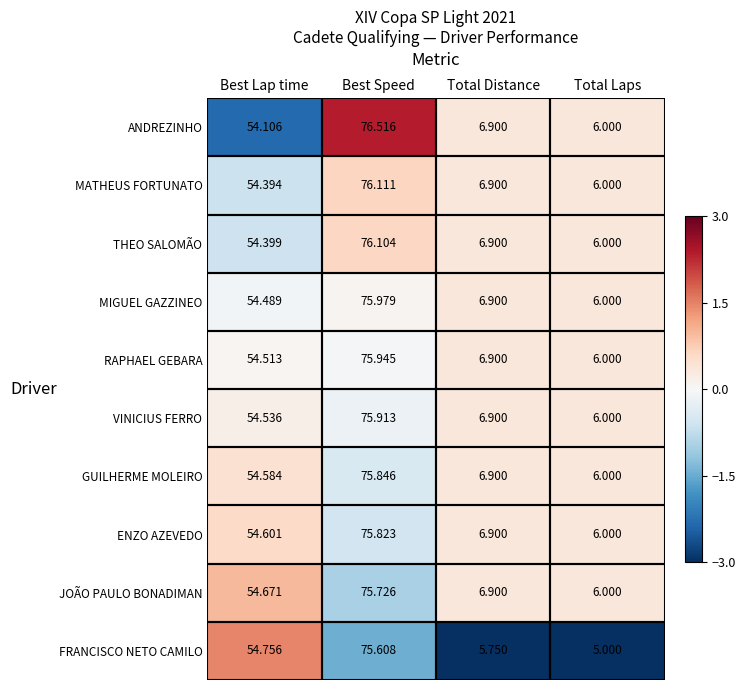

What is the spread (max minus min) of values at Best Speed?

0.9